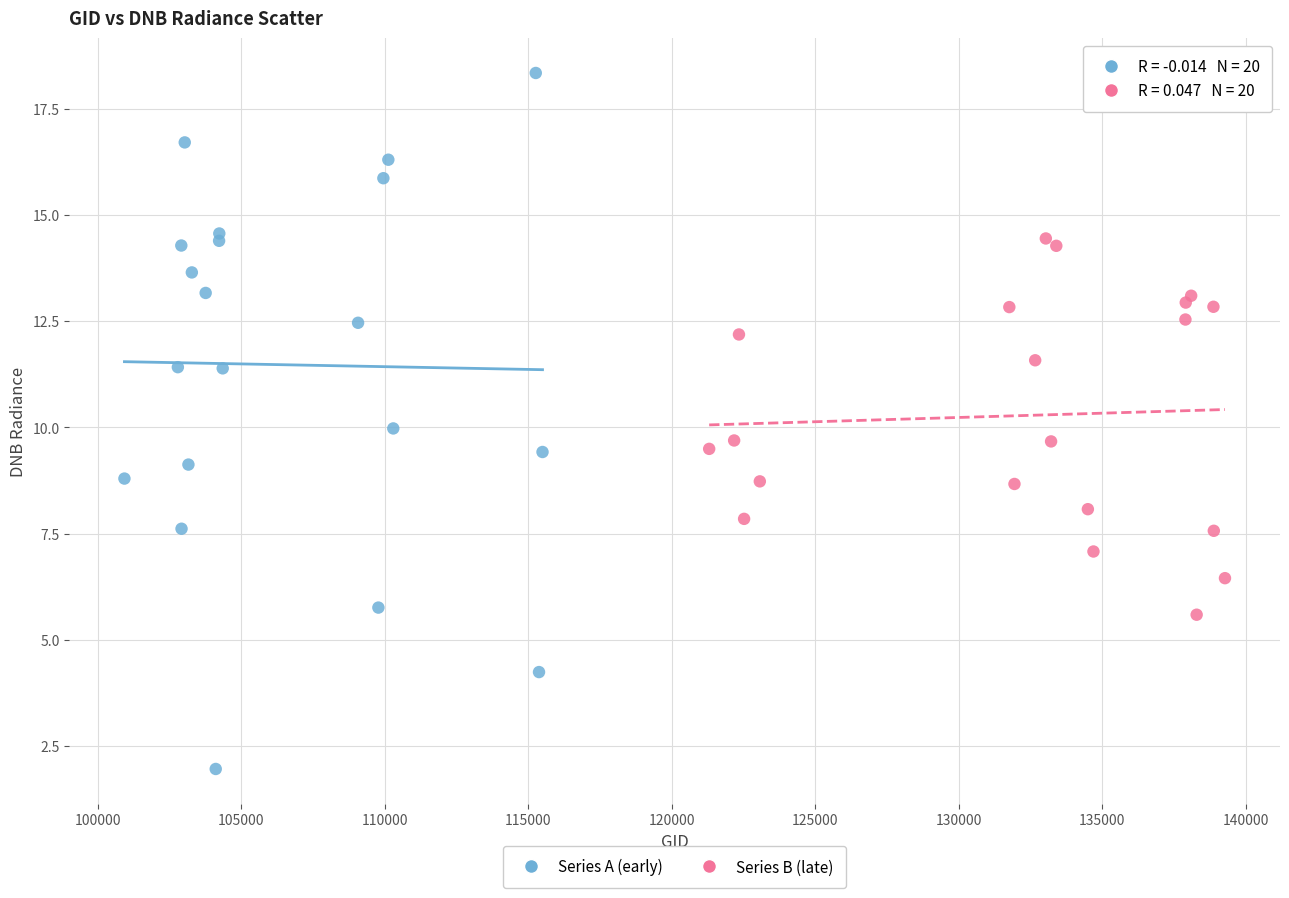

Which series has the widest spread of Y values?

Series A (early)